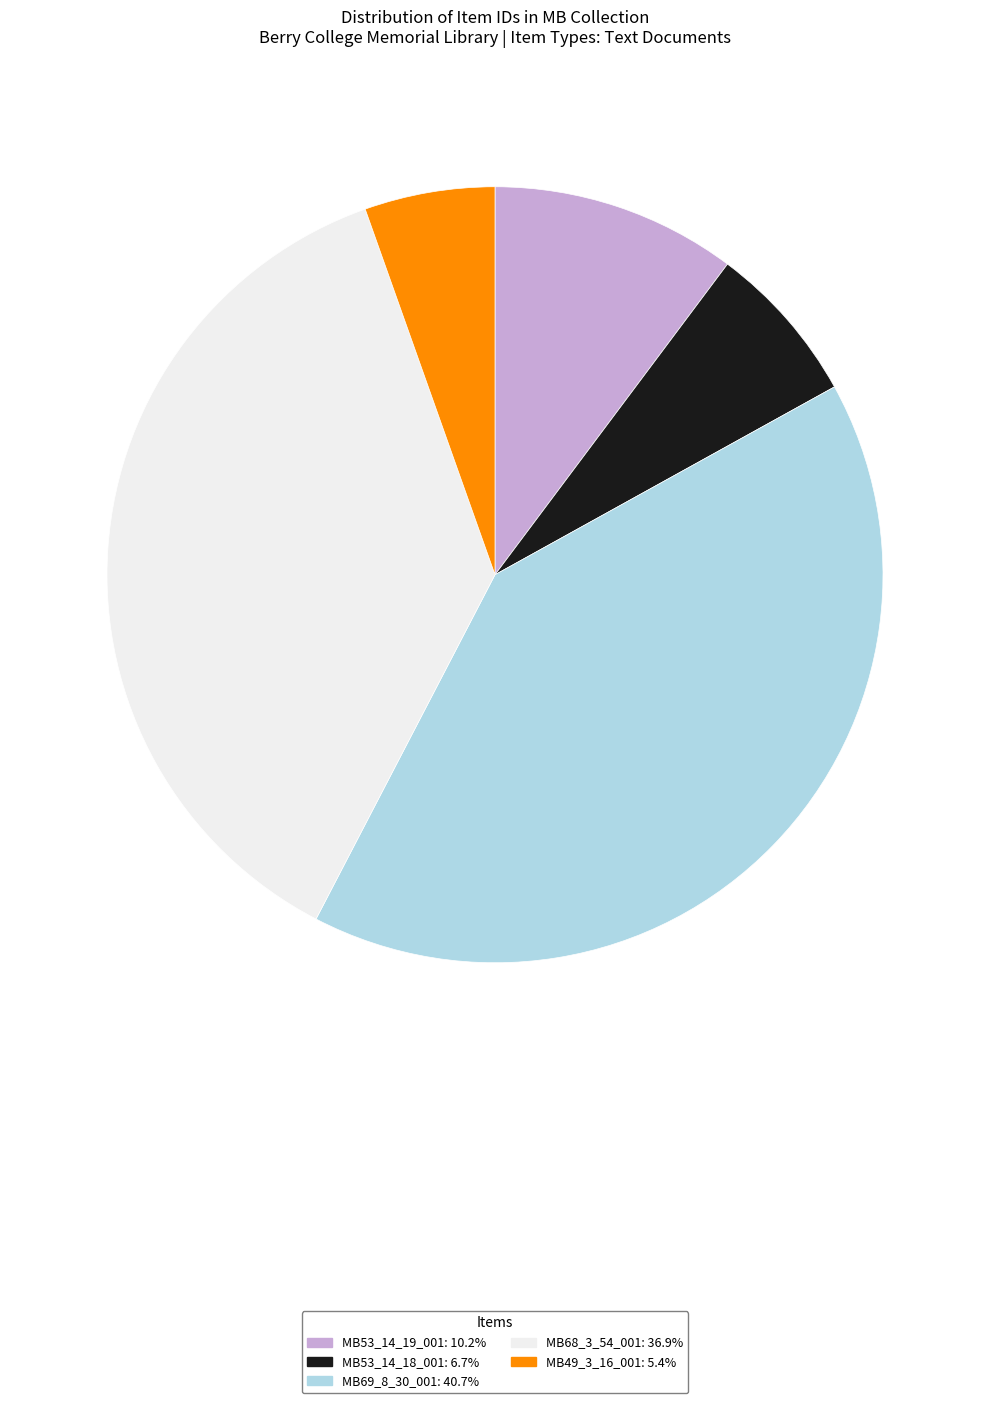

Does MB49_3_16_001: 5.4% represent more than half of the total?

No